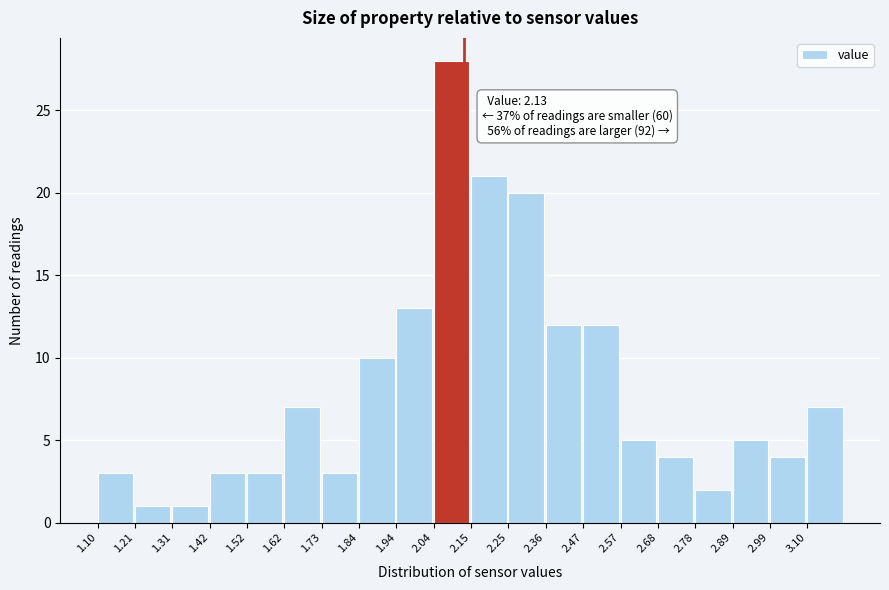

Which range on the x-axis has the tallest bar?

2.045 to 2.150